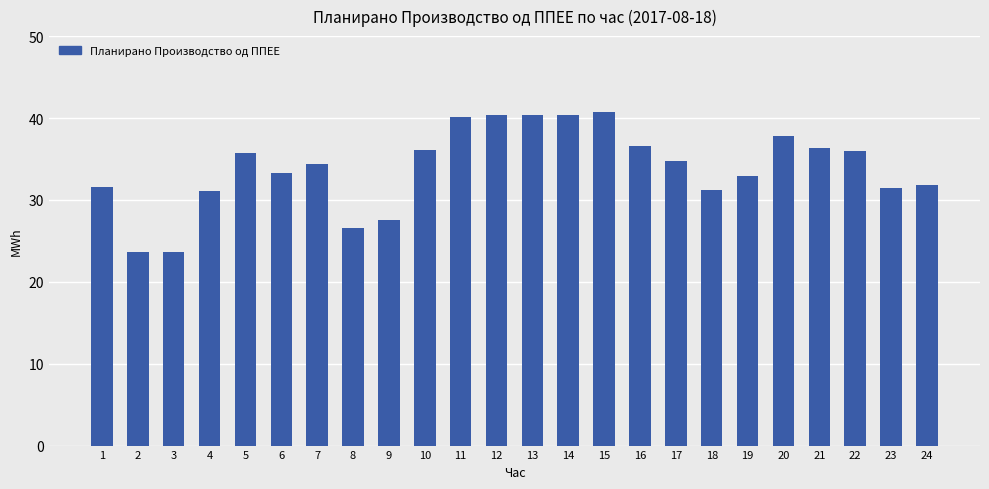

Between 21 and 15, which is larger?

15